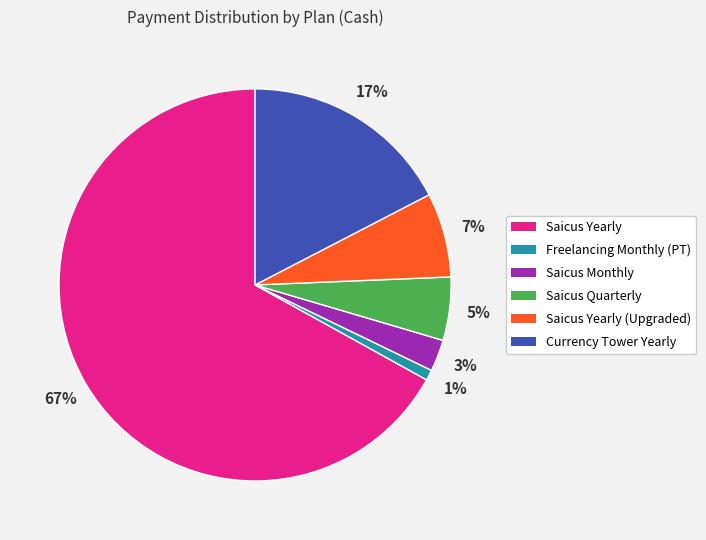

What percentage is the Saicus Yearly slice, to the nearest percent?

67%